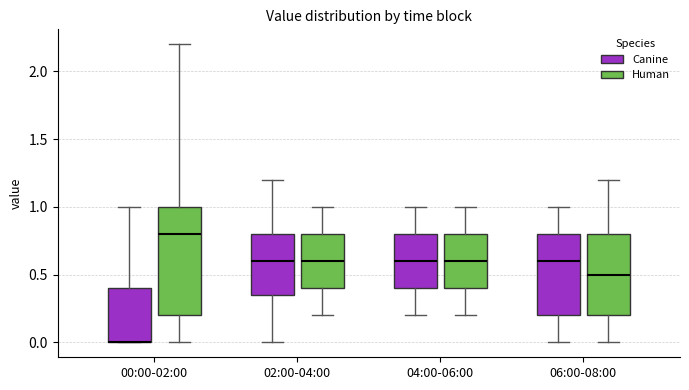

Where does the median line of the box for 02:00-04:00 (Human) sit on the y-axis? The values are not printed on the chart, so give them approximately, as read against the axis.

0.60